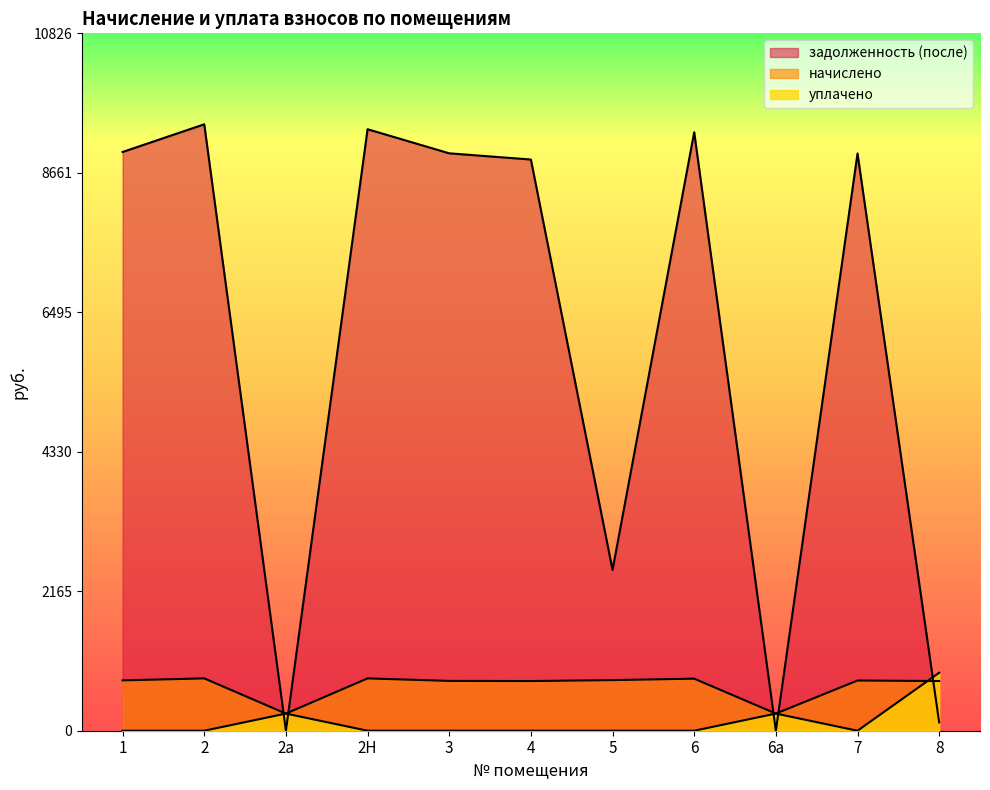

List the series in order of their peak value, highest first.

задолженность (после), уплачено, начислено